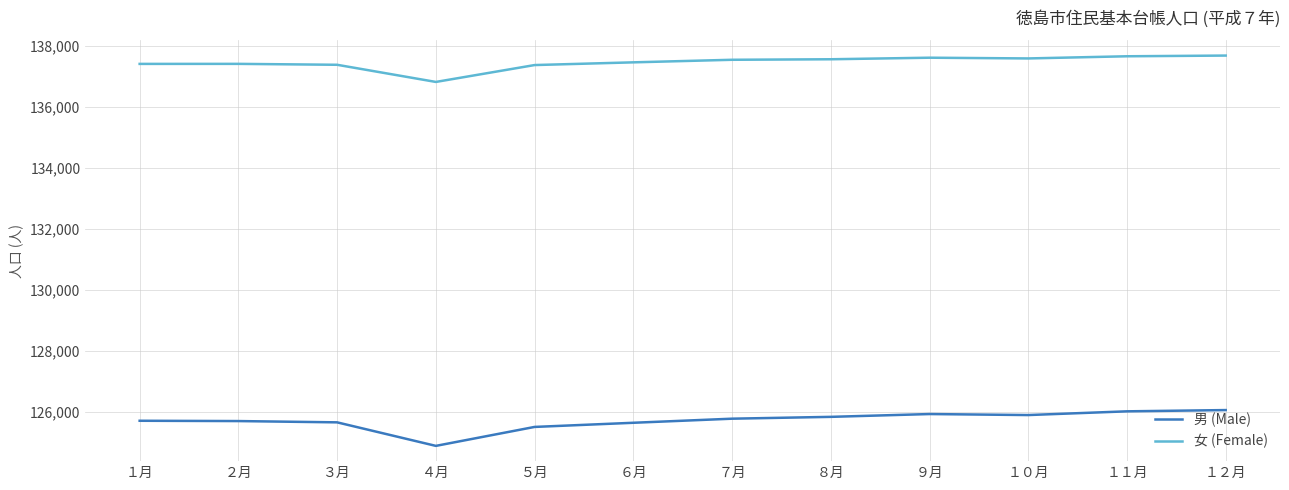

Rank the series by their average value, from lowest to highest.

男 (Male), 女 (Female)